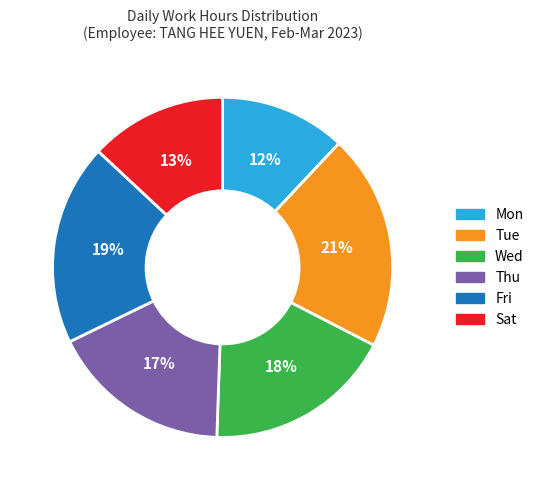

Does any single category account for the majority?

No